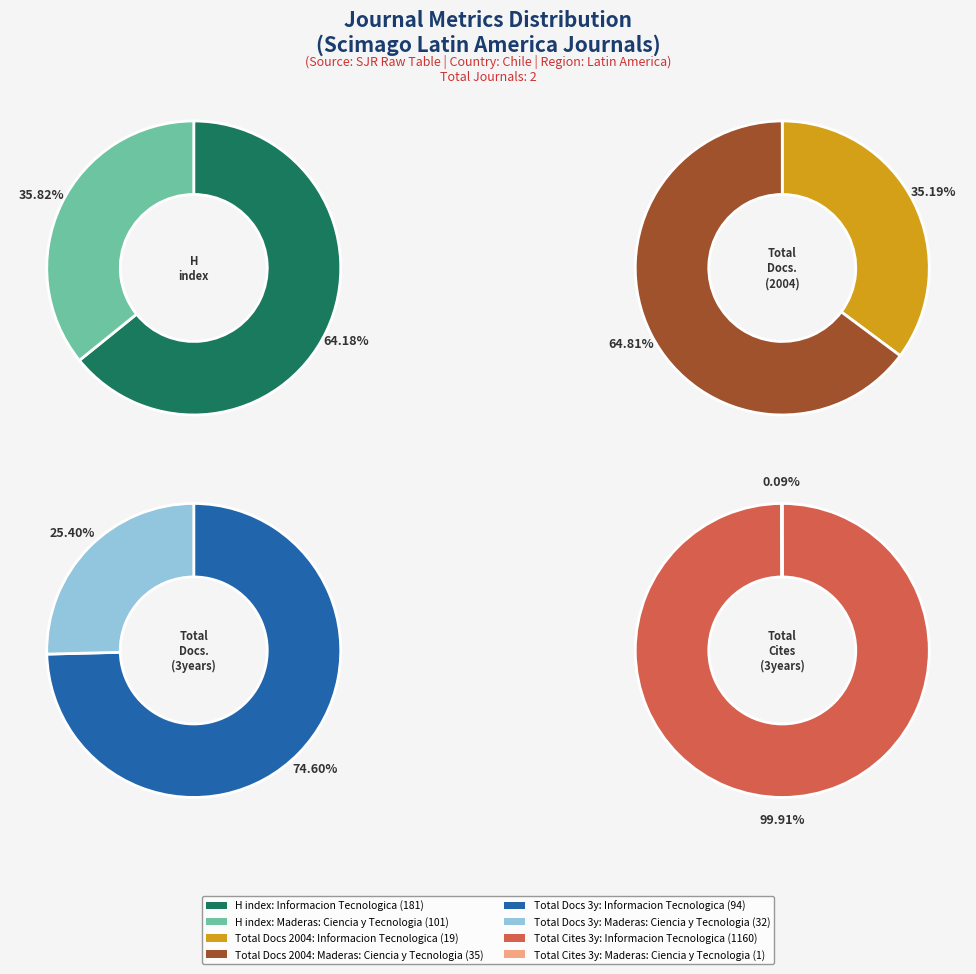

Which series has the largest range (max minus min)?

Total Cites (3years)